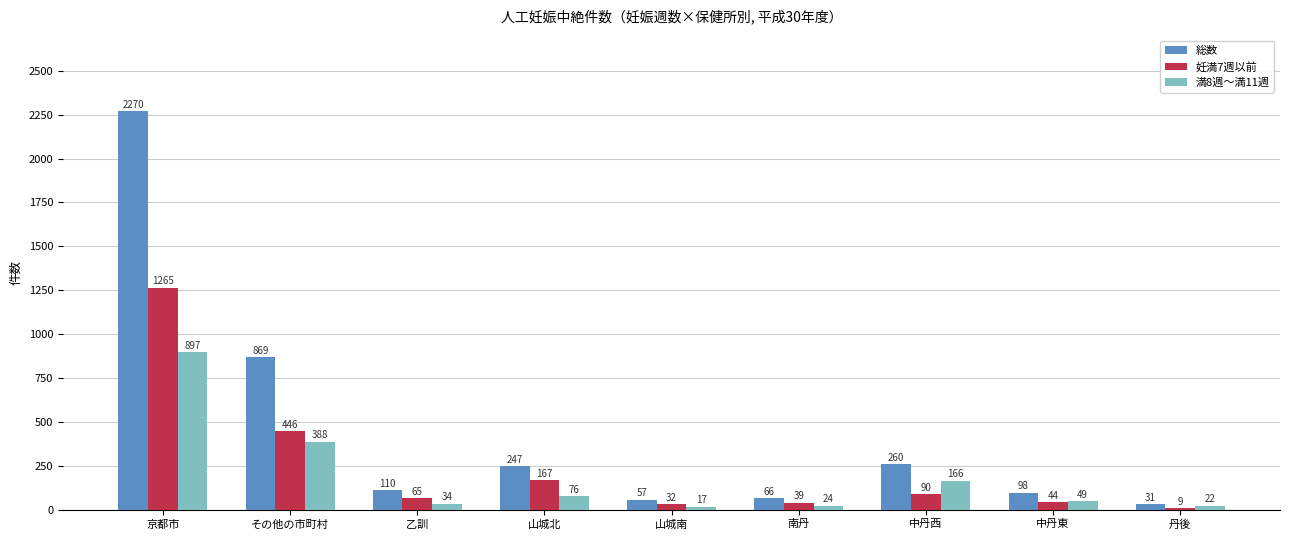

How many data points in 満8週～満11週 are less than 49?

4